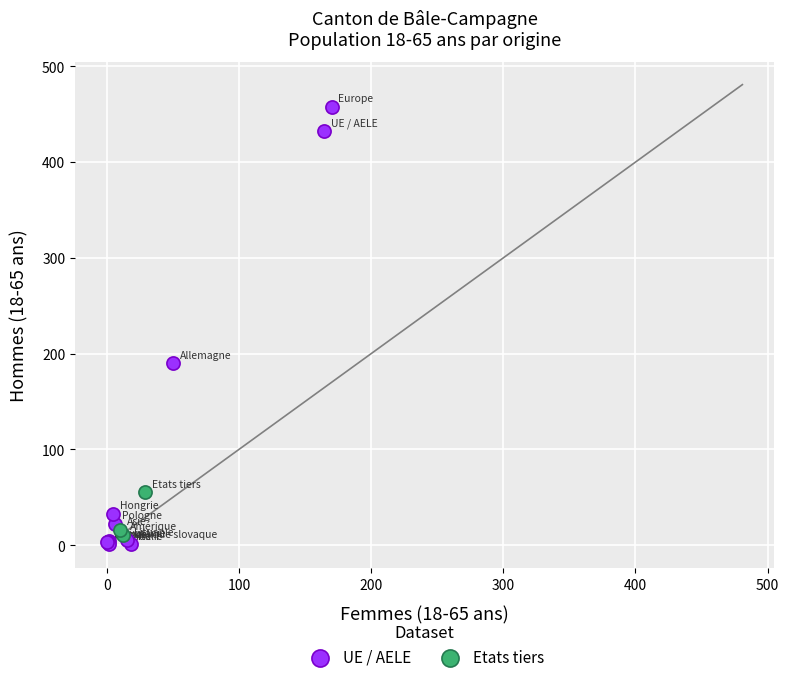

Which series contains the lowest Y value?

UE / AELE